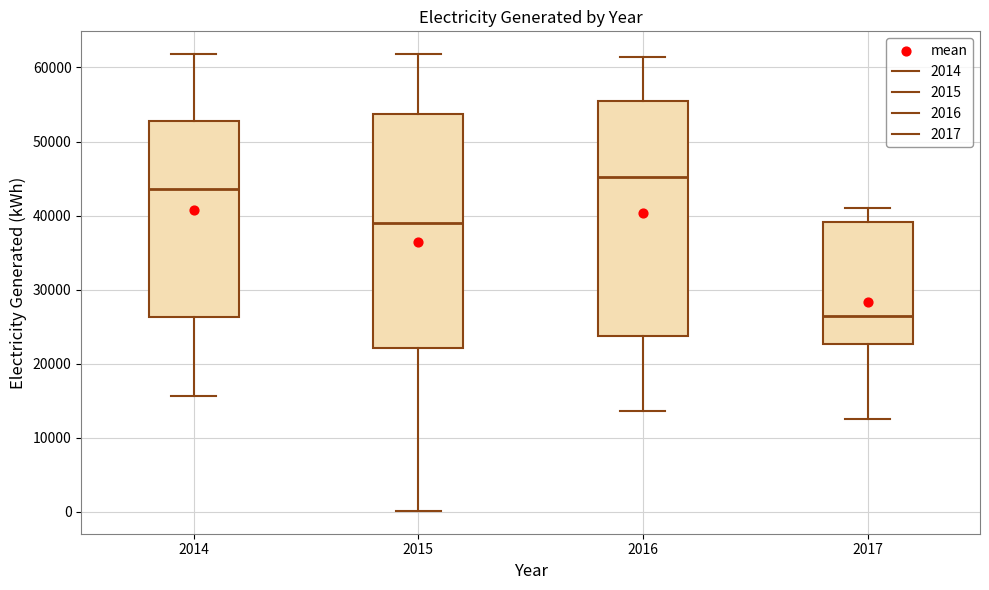

Reading left to right, transcribe this box plot: for each box, give where its median line is, the range the box spans, and where its two whiskers end, as read against the y-axis. The values are not printed on the chart, so give them approximately, as read against the axis.

2014: median 44000, box 26000 to 53000, whiskers 16000 to 62000
2015: median 39000, box 22000 to 54000, whiskers 0 to 62000
2016: median 45000, box 24000 to 55000, whiskers 14000 to 61000
2017: median 26000, box 23000 to 39000, whiskers 13000 to 41000